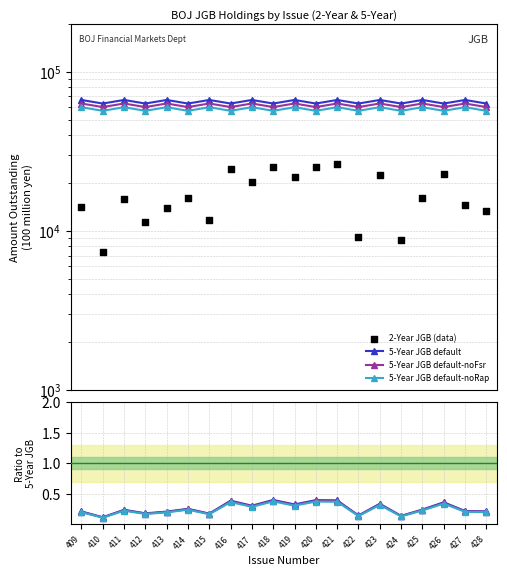

Which series reaches the maximum Y coordinate?

5-Year JGB